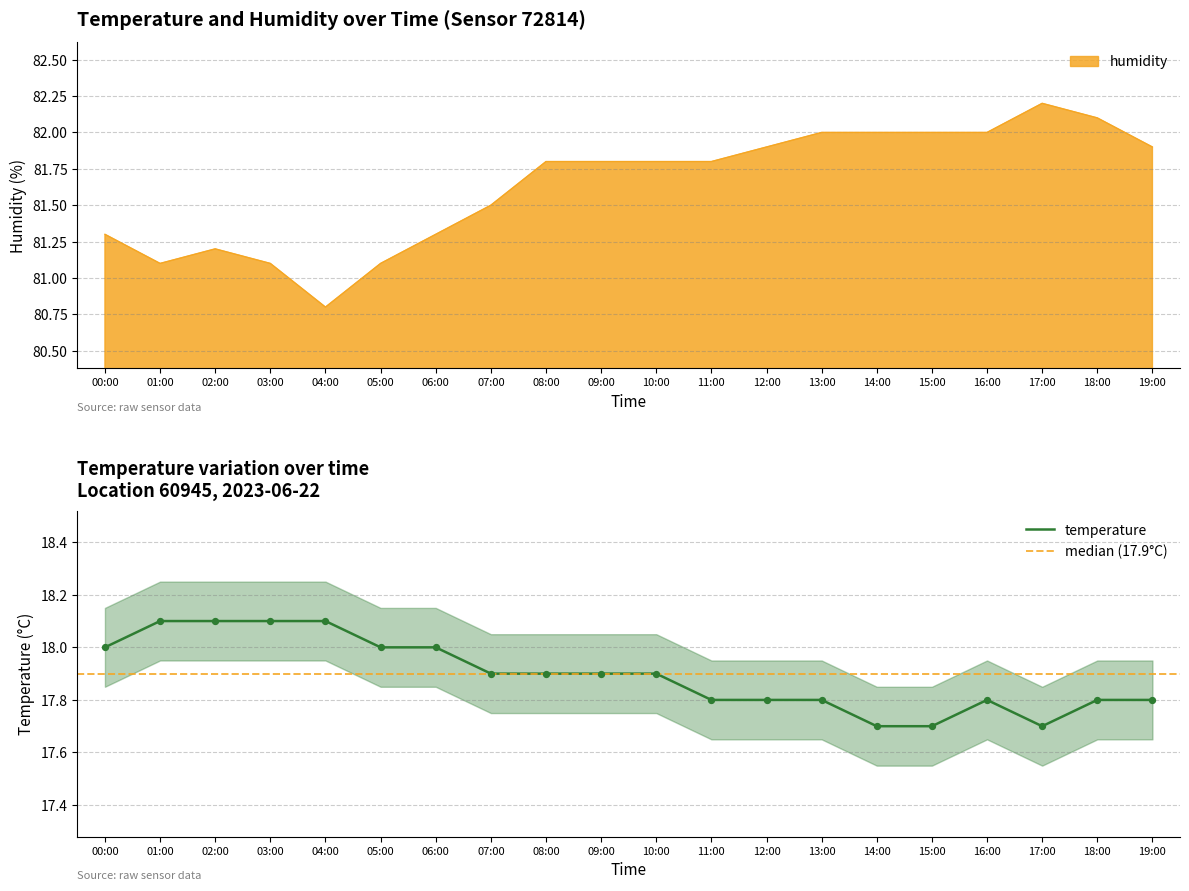

Which series has the largest Y range (max minus min)?

humidity